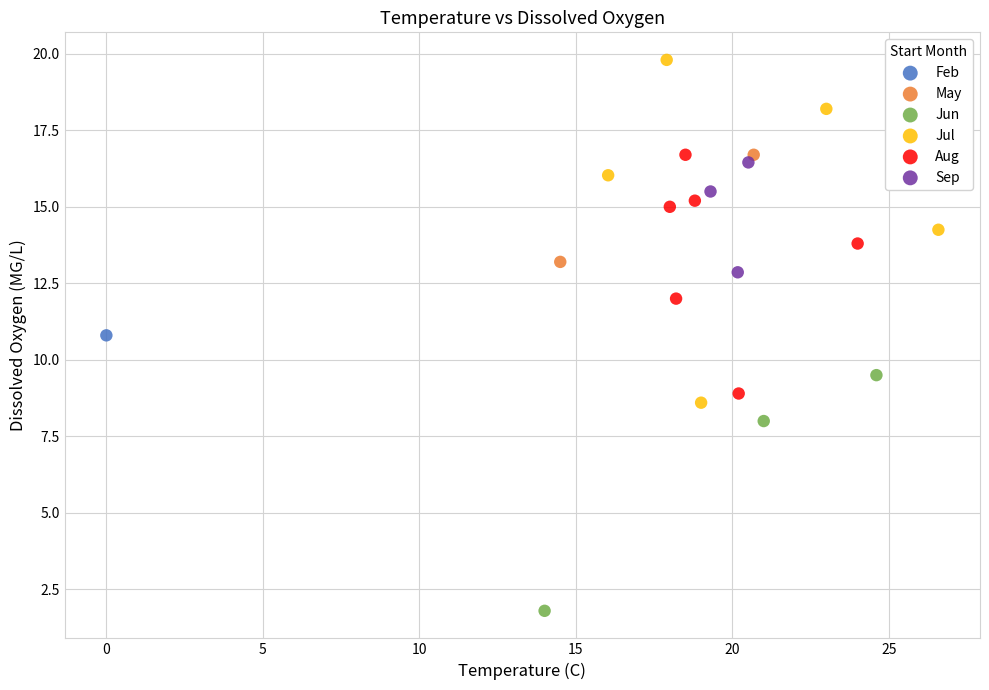

Which series contains the lowest Y value?

Jun